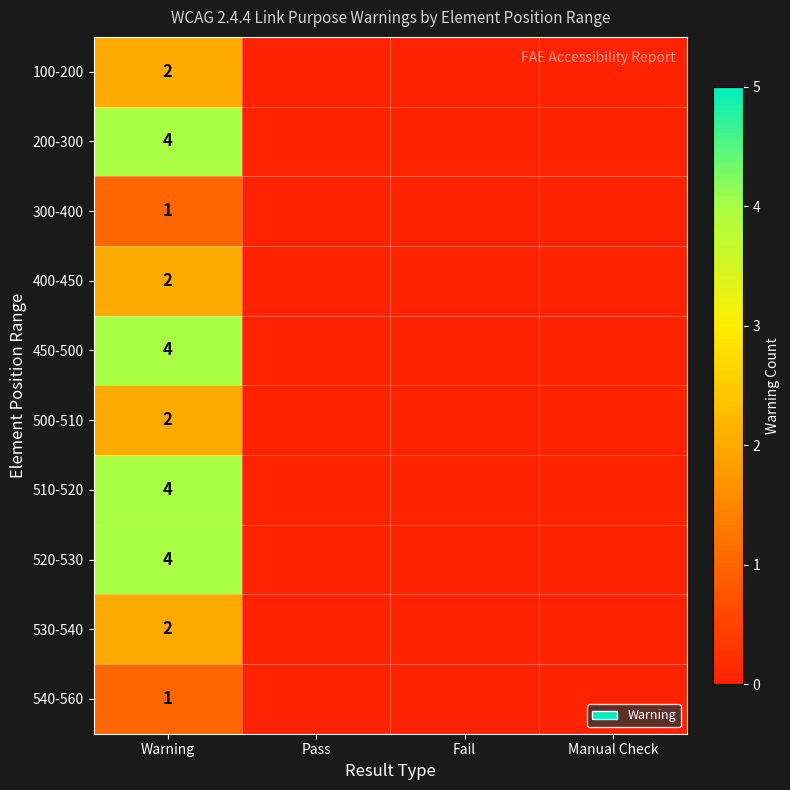

What is the difference between the highest and lowest values at Warning?

3